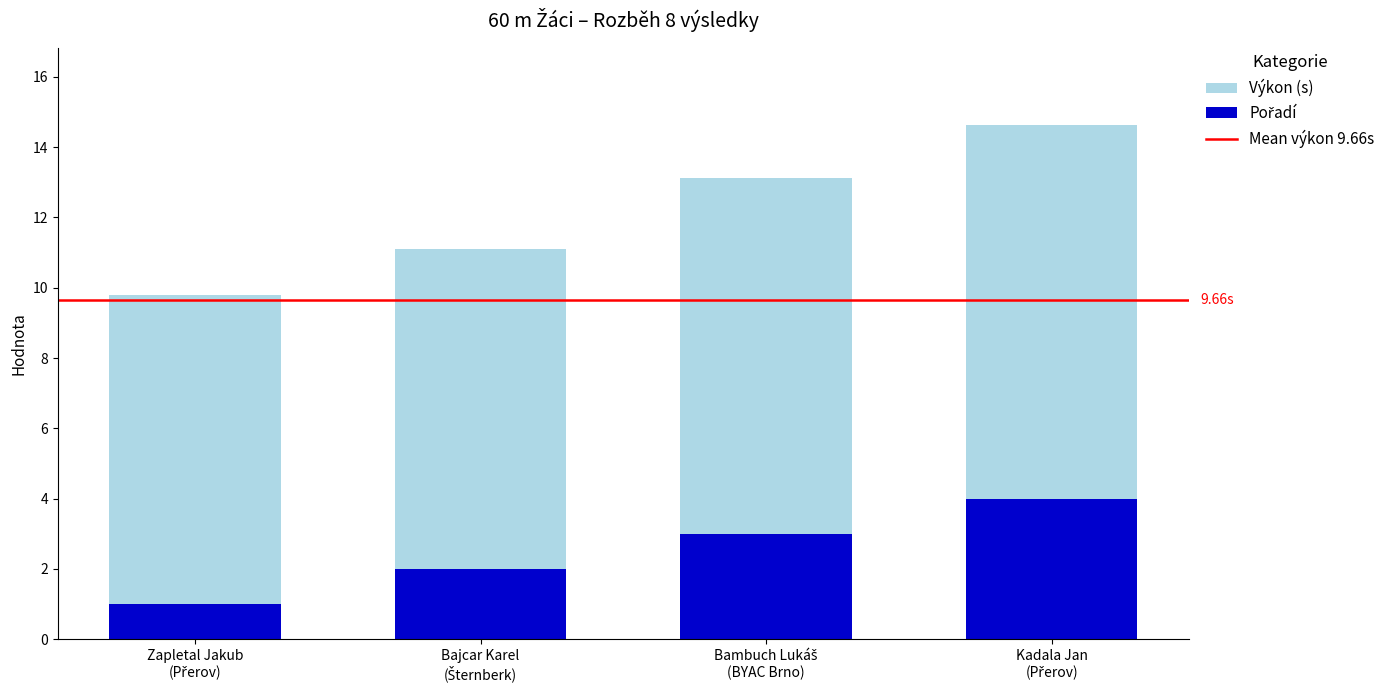

Does the chart contain stacked bars?

Yes